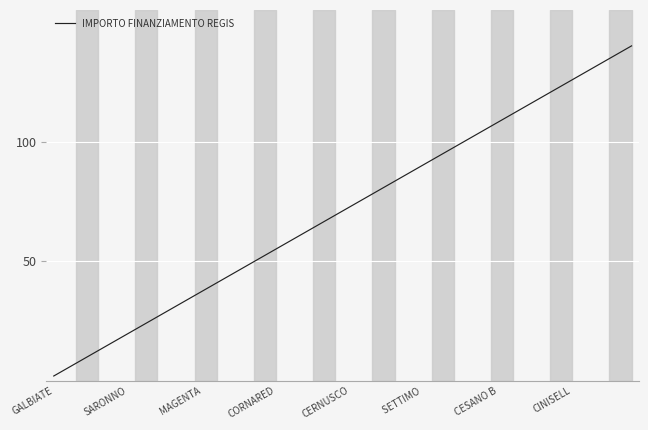

What is the maximum value shown in the chart?

140.0